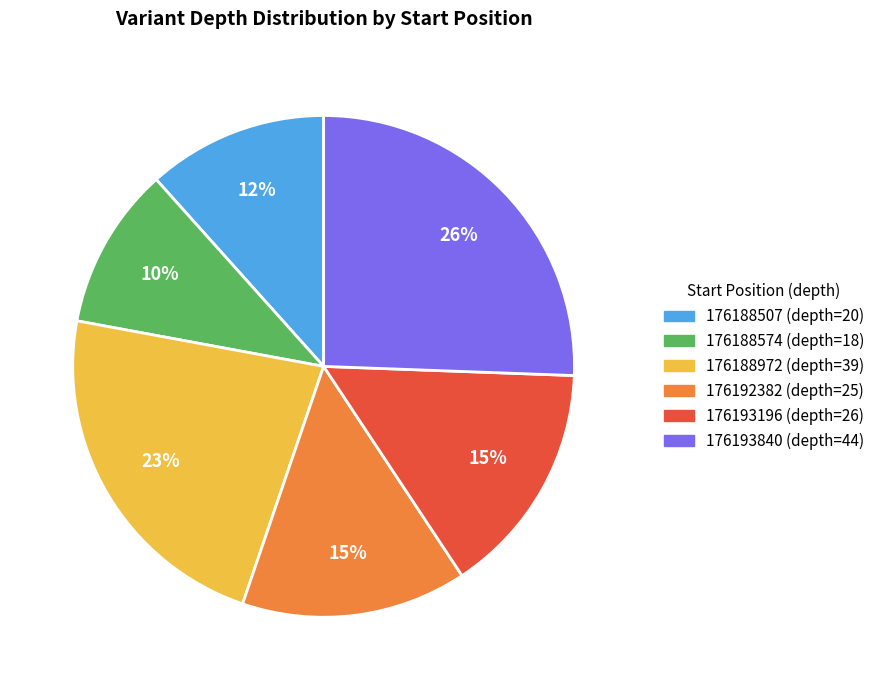

Which slice is the largest?

176193840